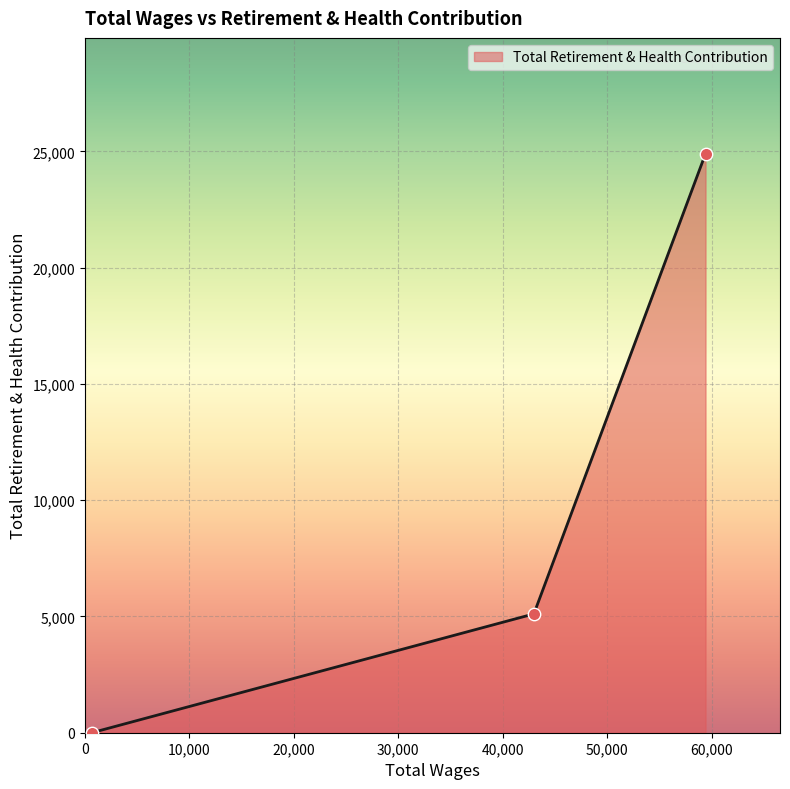

What is the sum of all values?

30012